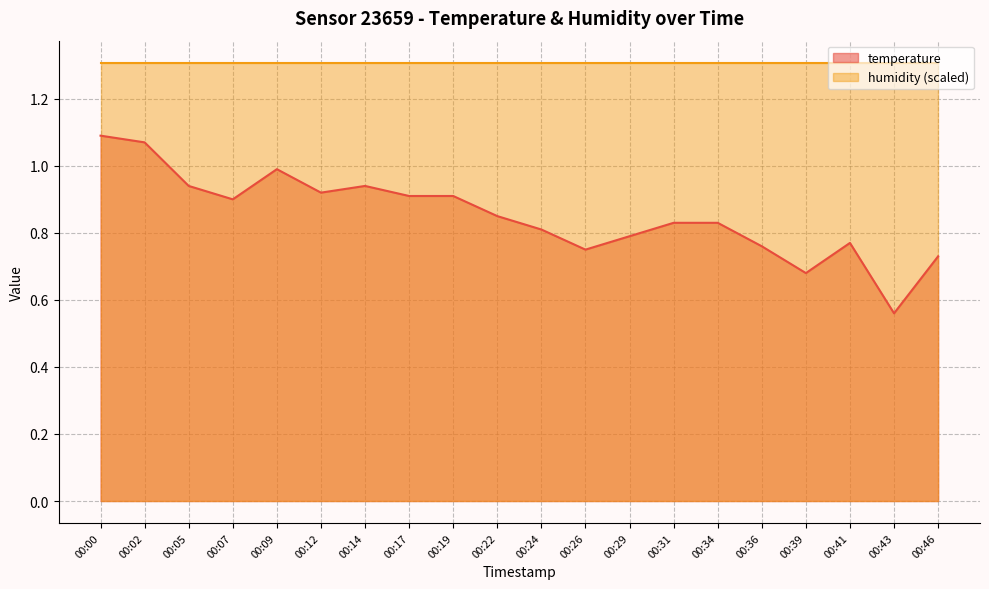

Reading left to right, list all the values displayed in this chart.

00:00=1.1	00:02=1.1	00:05=0.9	00:07=0.9	00:09=1.0	00:12=0.9	00:14=0.9	00:17=0.9	00:19=0.9	00:22=0.8	00:24=0.8	00:26=0.8	00:29=0.8	00:31=0.8	00:34=0.8	00:36=0.8	00:39=0.7	00:41=0.8	00:43=0.6	00:46=0.7